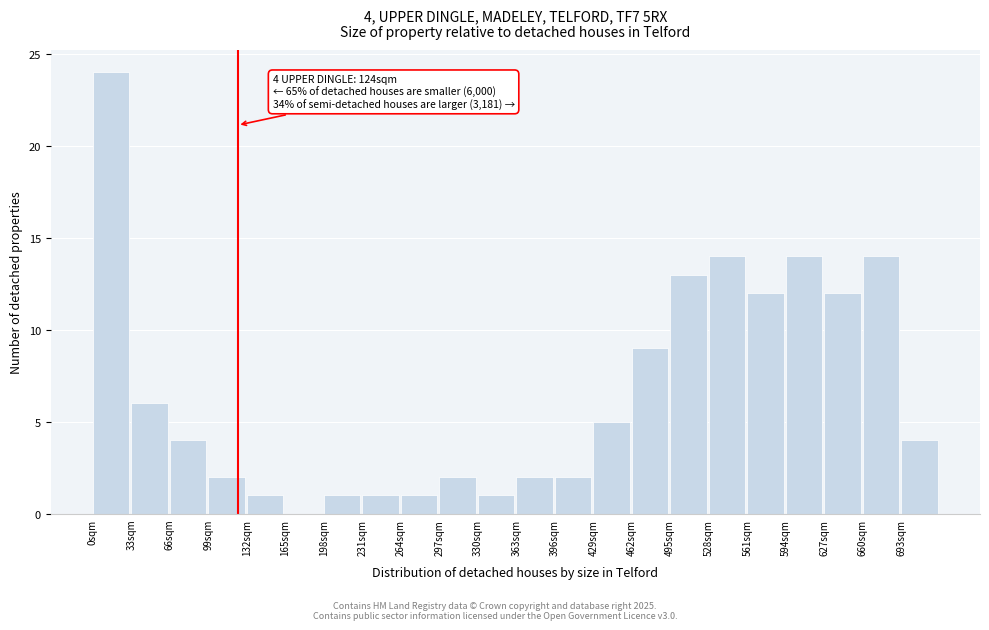

Over which range of the x-axis is the bar tallest?

0 to 33